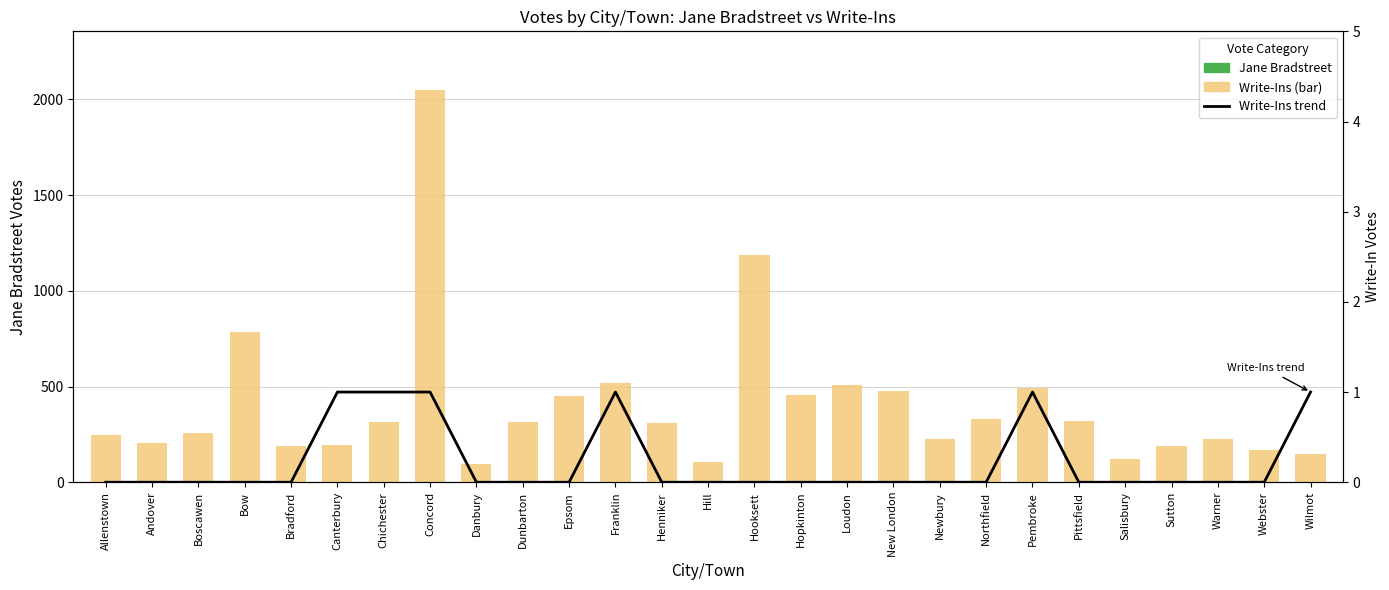

Reading left to right, list all the values displayed in this chart.

Jane Bradstreet: Allenstown=245	Andover=206	Boscawen=259	Bow=787	Bradford=188	Canterbury=196	Chichester=314	Concord=2048	Danbury=95	Dunbarton=312	Epsom=449	Franklin=519	Henniker=310	Hill=108	Hooksett=1189	Hopkinton=458	Loudon=507	New London=478	Newbury=225	Northfield=332	Pembroke=492	Pittsfield=318	Salisbury=122	Sutton=190	Warner=227	Webster=169	Wilmot=145
Write-Ins: Allenstown=0	Andover=0	Boscawen=0	Bow=0	Bradford=0	Canterbury=1	Chichester=1	Concord=1	Danbury=0	Dunbarton=0	Epsom=0	Franklin=1	Henniker=0	Hill=0	Hooksett=0	Hopkinton=0	Loudon=0	New London=0	Newbury=0	Northfield=0	Pembroke=1	Pittsfield=0	Salisbury=0	Sutton=0	Warner=0	Webster=0	Wilmot=1
Write-Ins trend: Allenstown=0	Andover=0	Boscawen=0	Bow=0	Bradford=0	Canterbury=1	Chichester=1	Concord=1	Danbury=0	Dunbarton=0	Epsom=0	Franklin=1	Henniker=0	Hill=0	Hooksett=0	Hopkinton=0	Loudon=0	New London=0	Newbury=0	Northfield=0	Pembroke=1	Pittsfield=0	Salisbury=0	Sutton=0	Warner=0	Webster=0	Wilmot=1